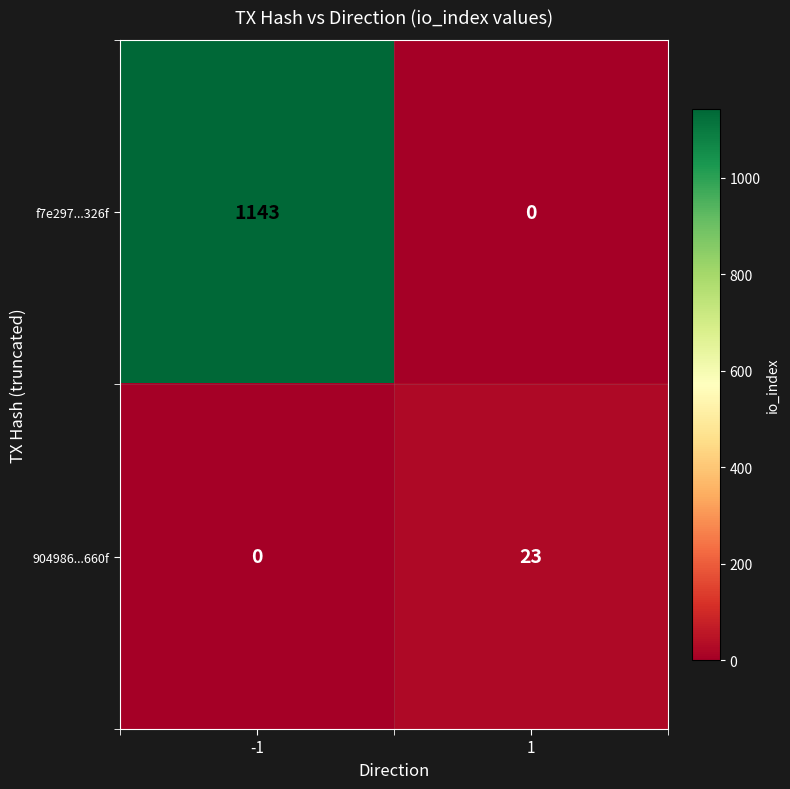

Is it true that 904986...660f equals 23 at 1?

True